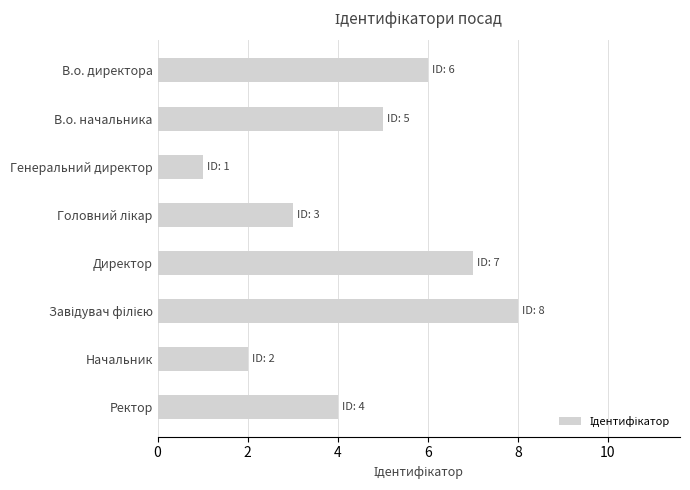

How many values are below 5?

4